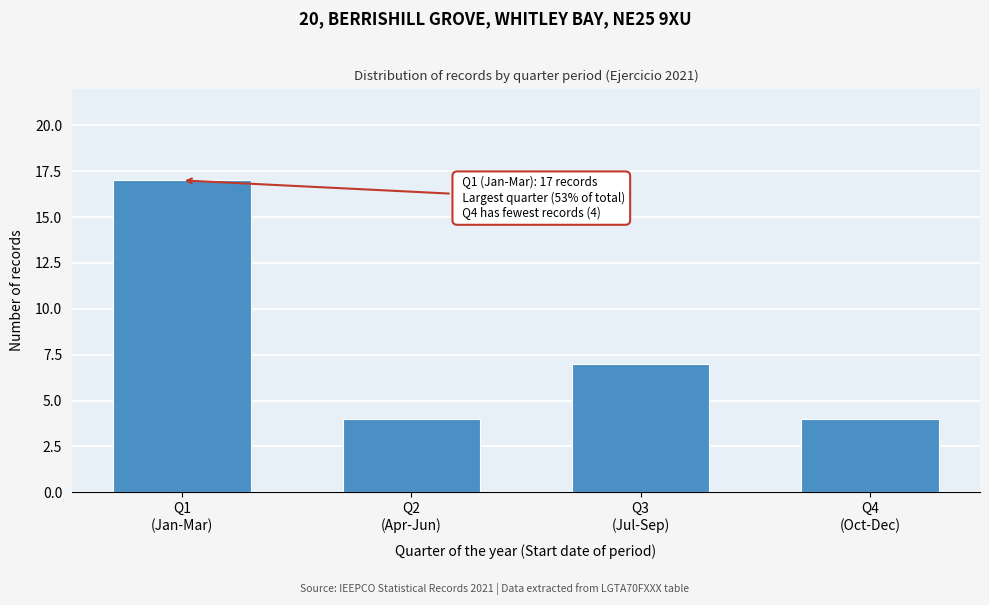

Reading left to right, what are all the values shown in this chart?

17	4	7	4